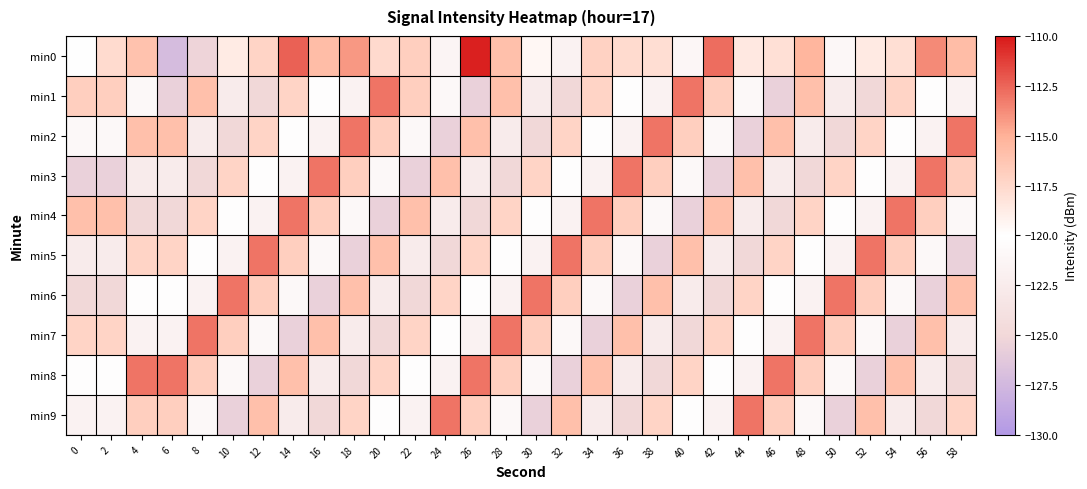

Which series has the widest spread of values?

min0